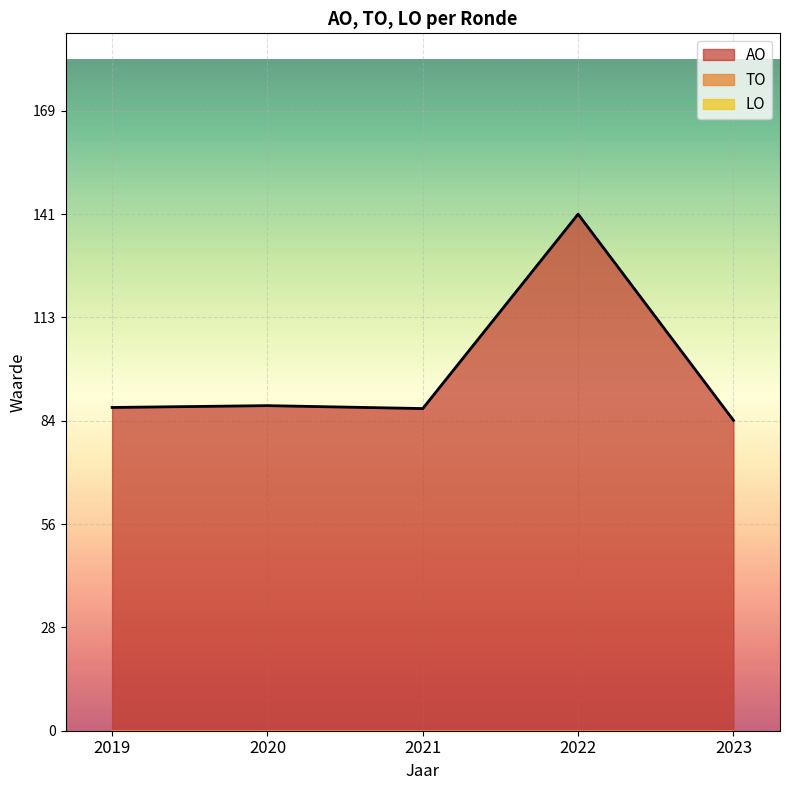

Which series changed the most between 2022 Opmaak ontwerp and 2020 uitvoering?

AO